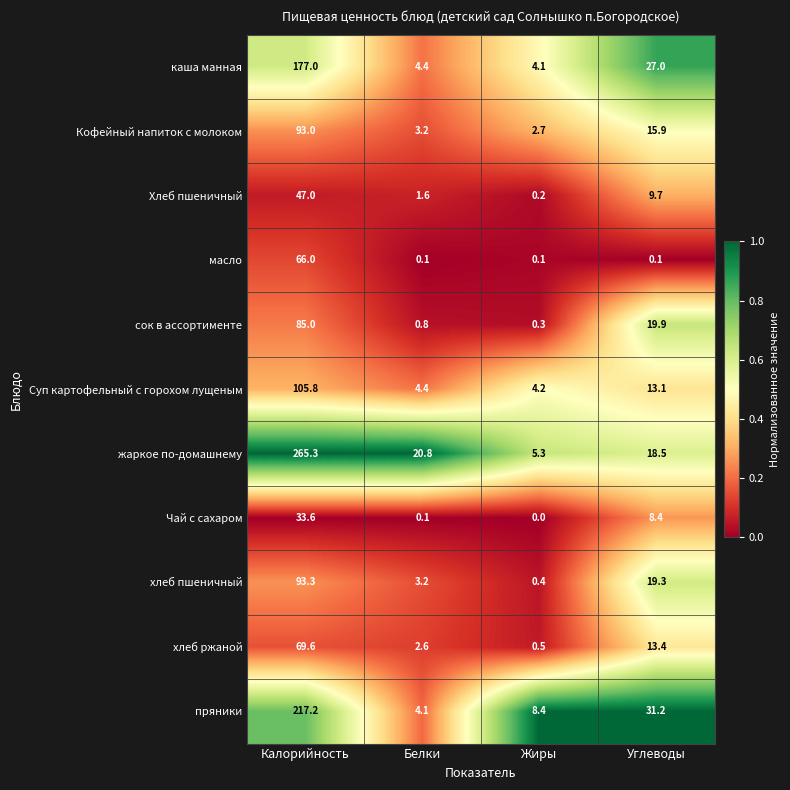

What is the greatest value displayed?

265.3